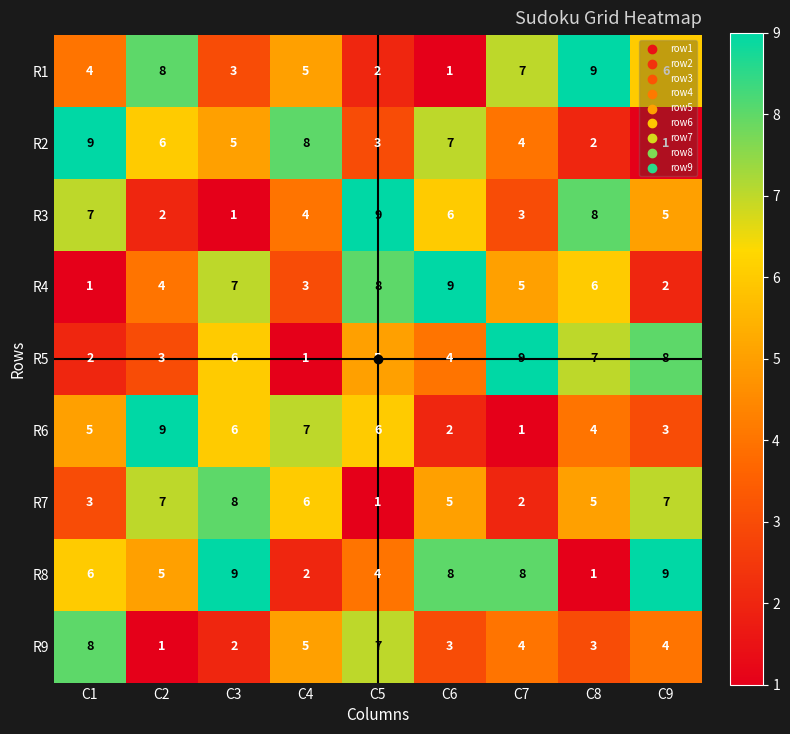

What is the sum of the R9 values at C1 and C5?

15